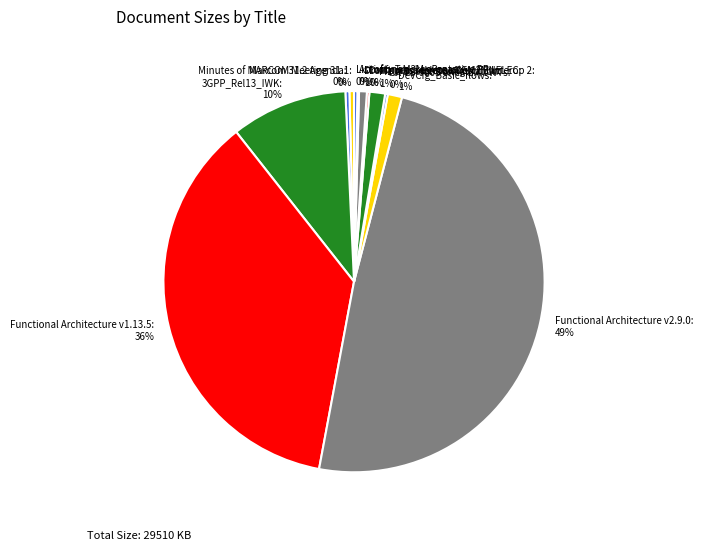

Which has a higher value, Functional Architecture v2.9.0 or Minutes of MARCOM Meeting 31.1?

Functional Architecture v2.9.0